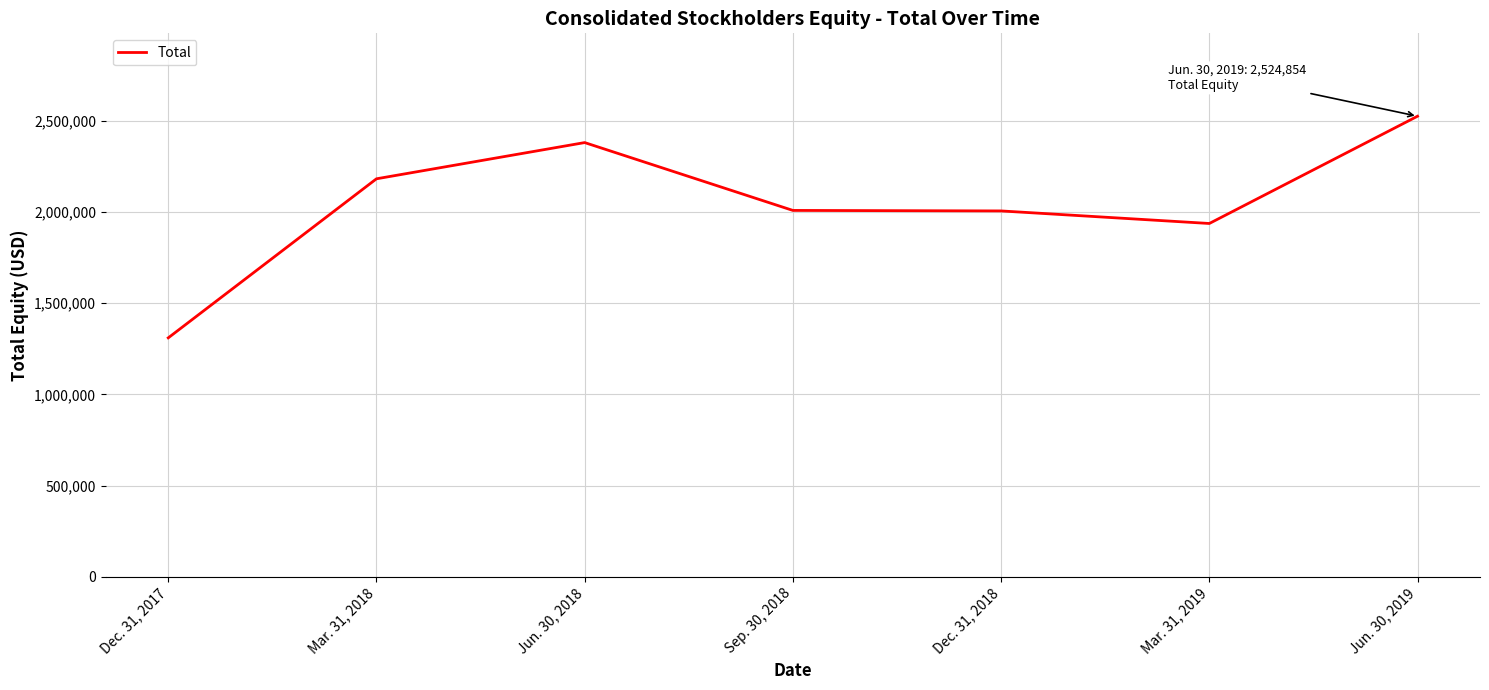

What is the difference between the maximum and minimum values?

1215153